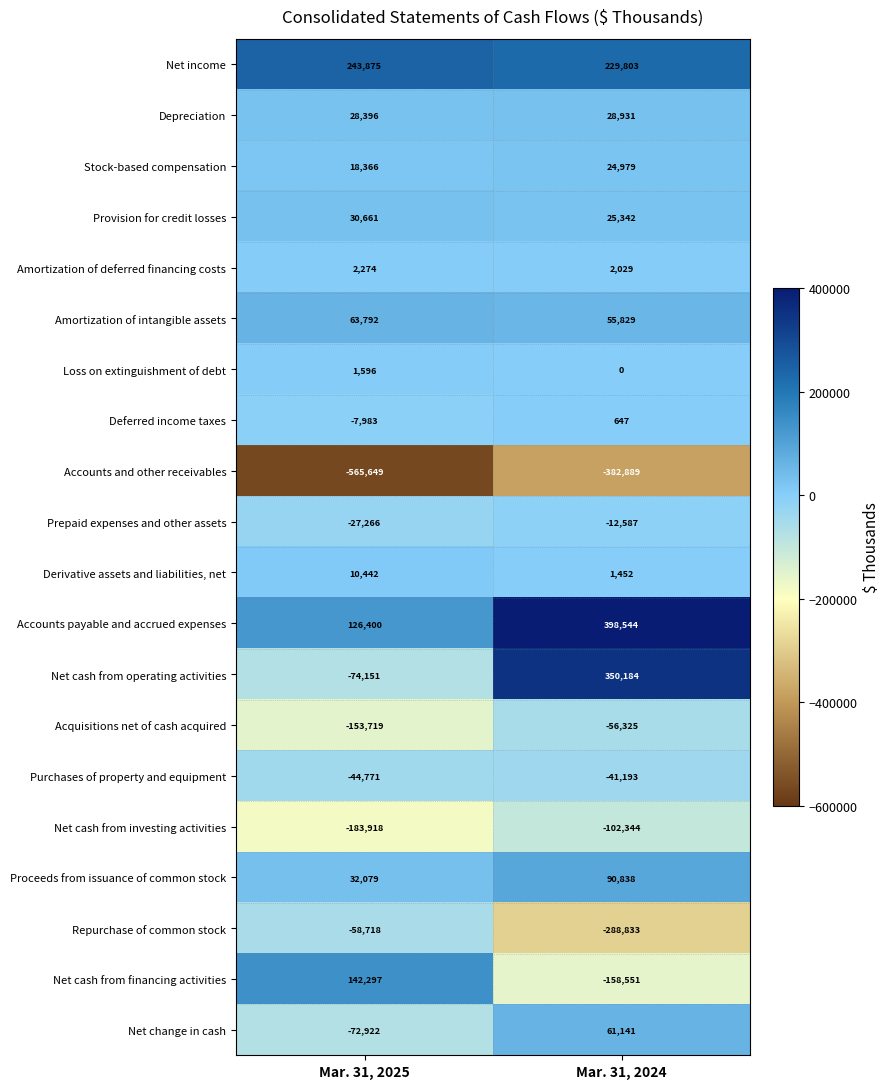

How many distinct data groups are displayed?

20